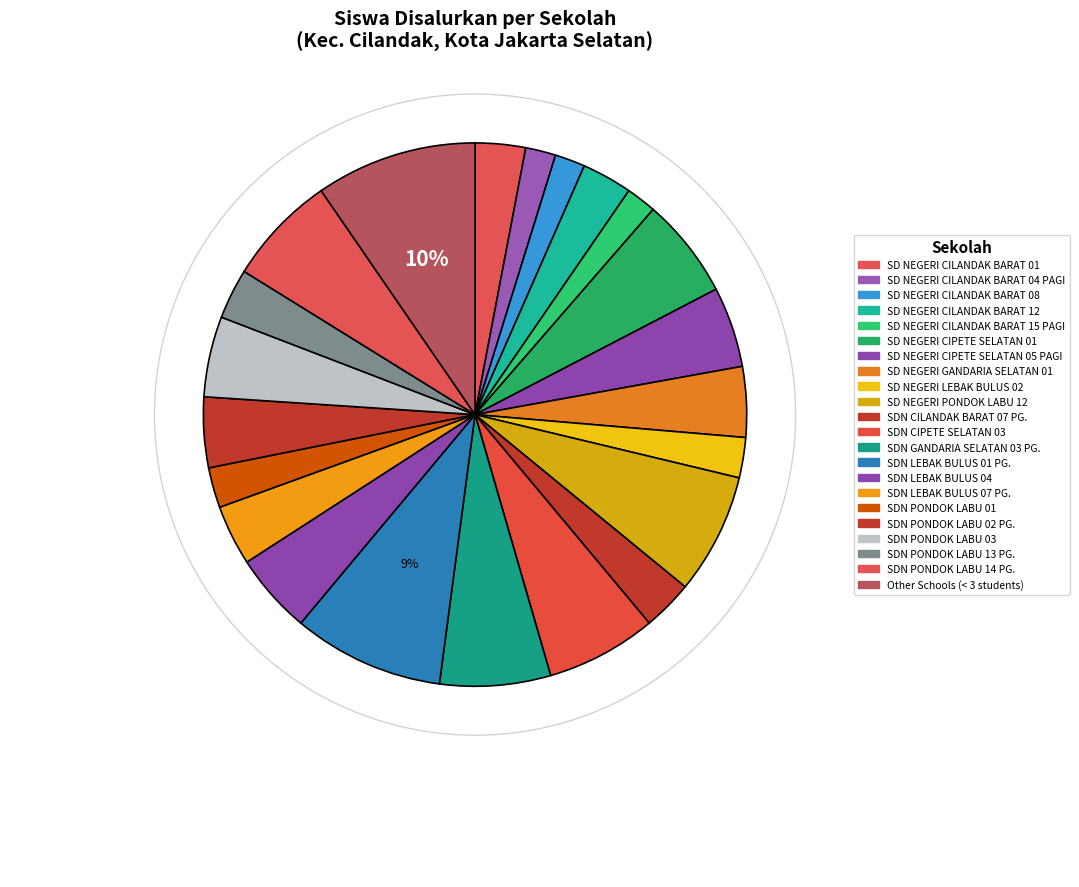

Is it true that SDN LEBAK BULUS 04 is 5% of the pie?

True